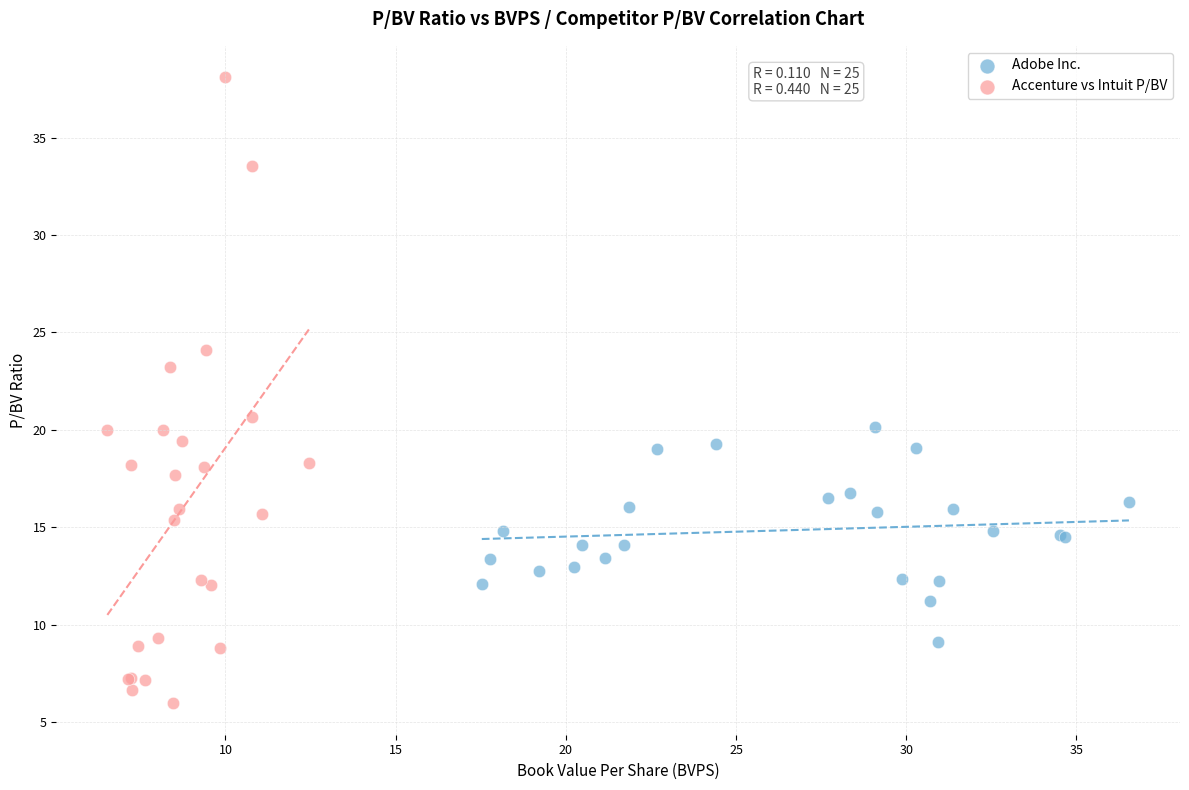

Which series reaches the maximum Y coordinate?

Accenture vs Intuit P/BV